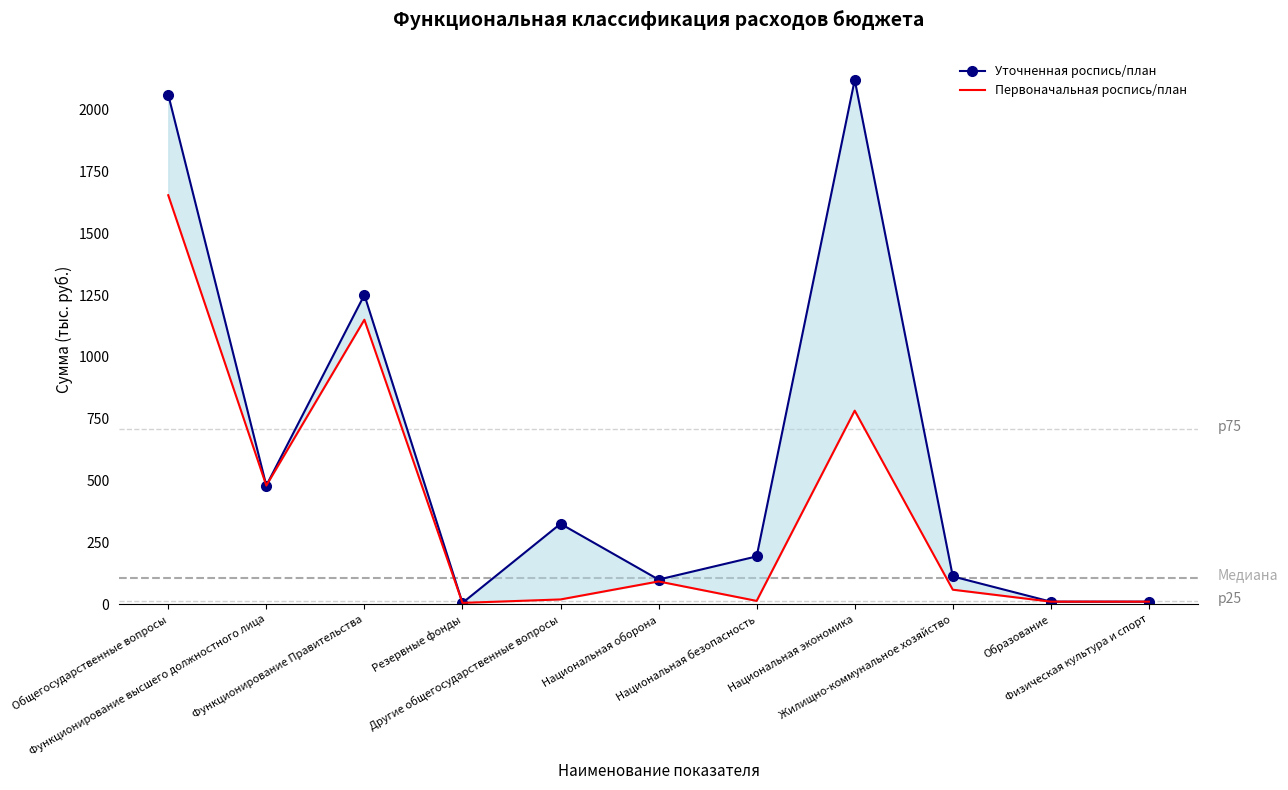

Is the value of Первоначальная роспись/план at Функционирование высшего должностного лица greater than the value of Уточненная роспись/план at Функционирование высшего должностного лица?

No